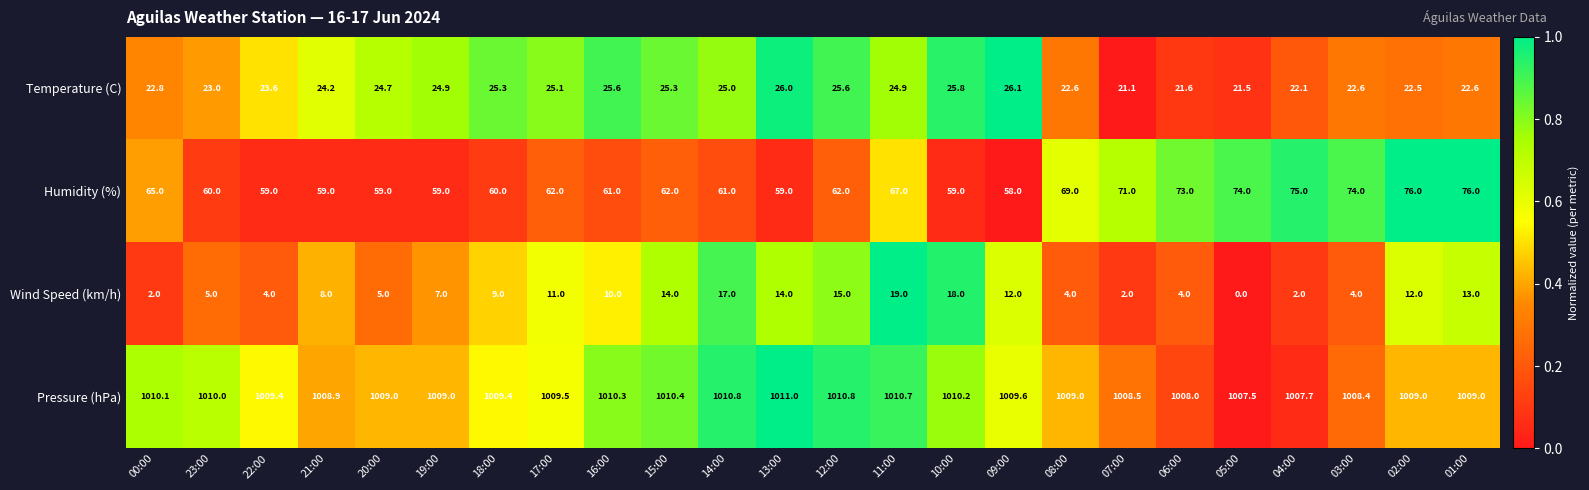

What is the difference between the highest and lowest values at 15:00?

996.4